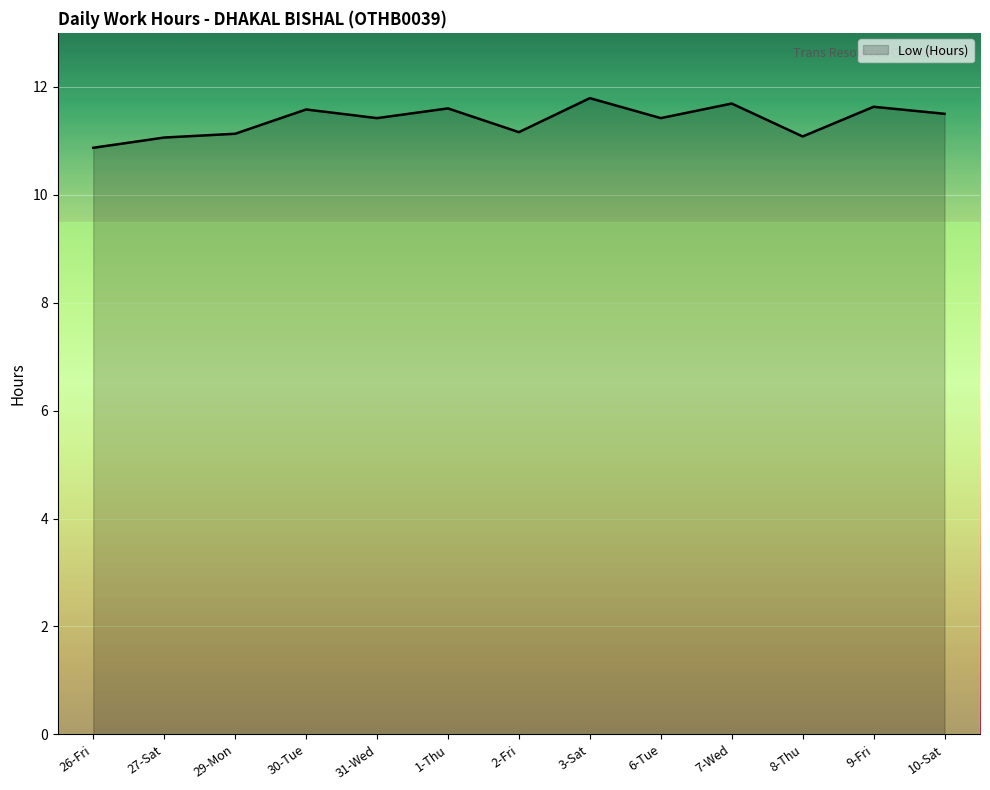

The chart shows a value of 4.7 at 3-Sat. True or false?

False